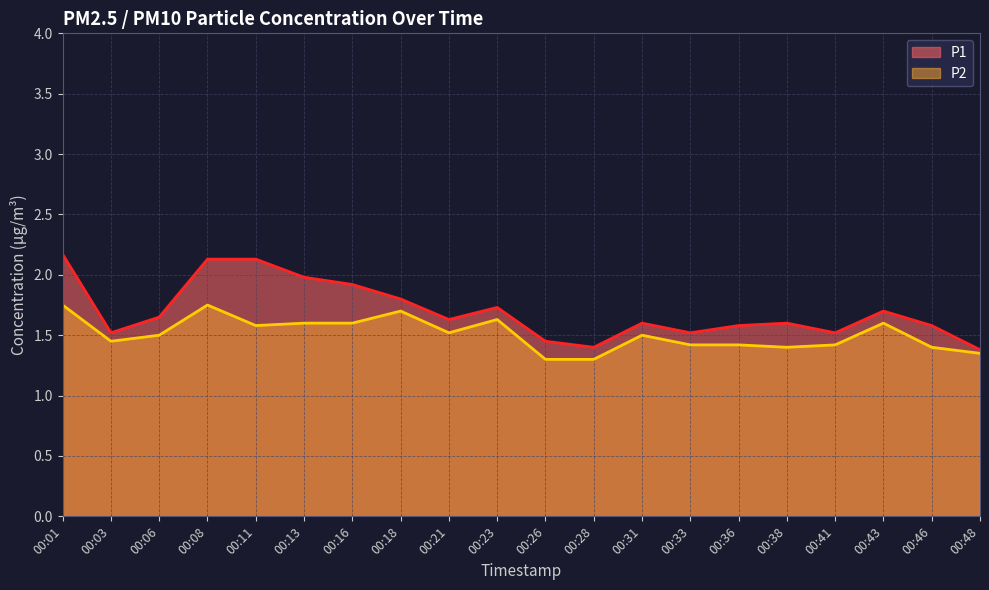

What is the difference between the maximum and second lowest values in the P1 series?

0.8